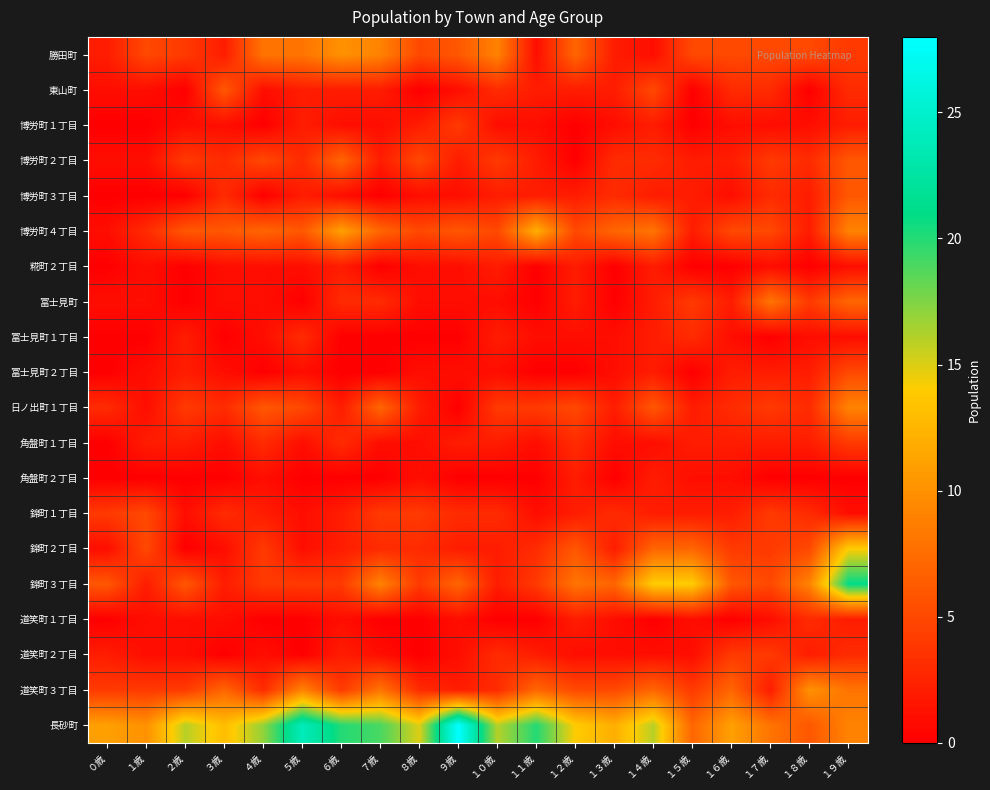

Count the number of data series in this chart.

20